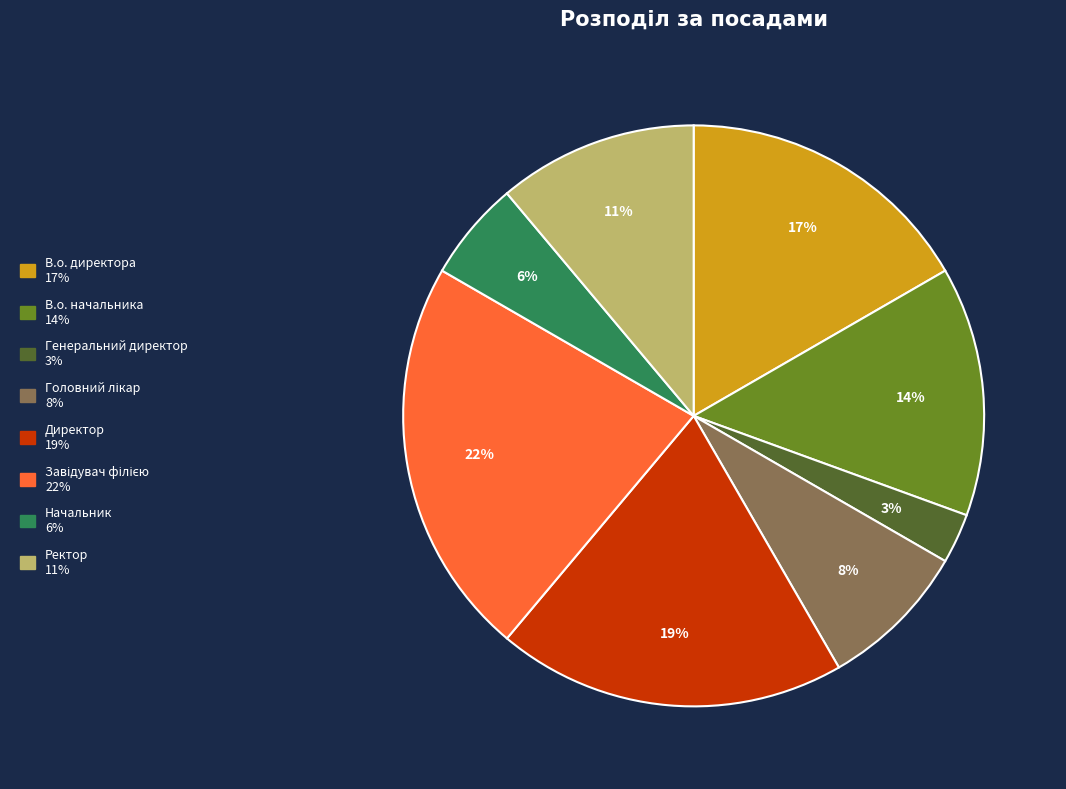

What percentage is the В.о. директора slice, to the nearest percent?

17%